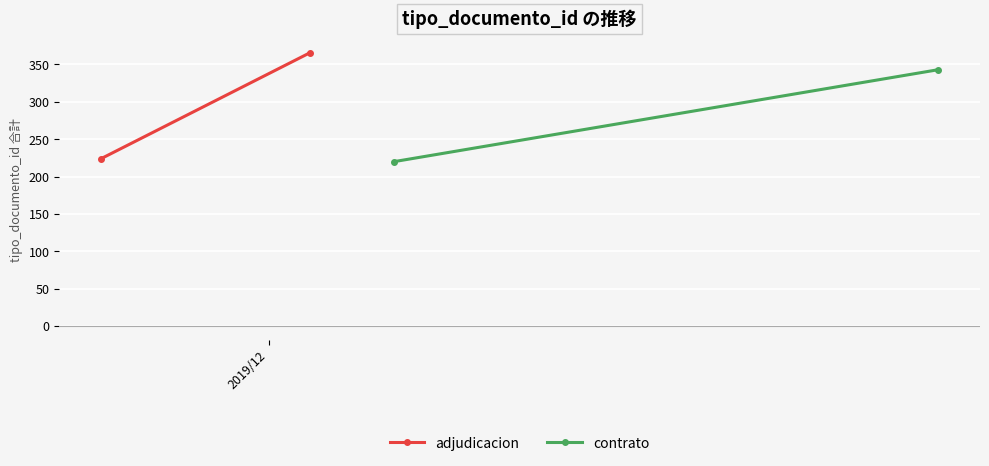

The value of contrato at 2 is 82.5. True or false?

False